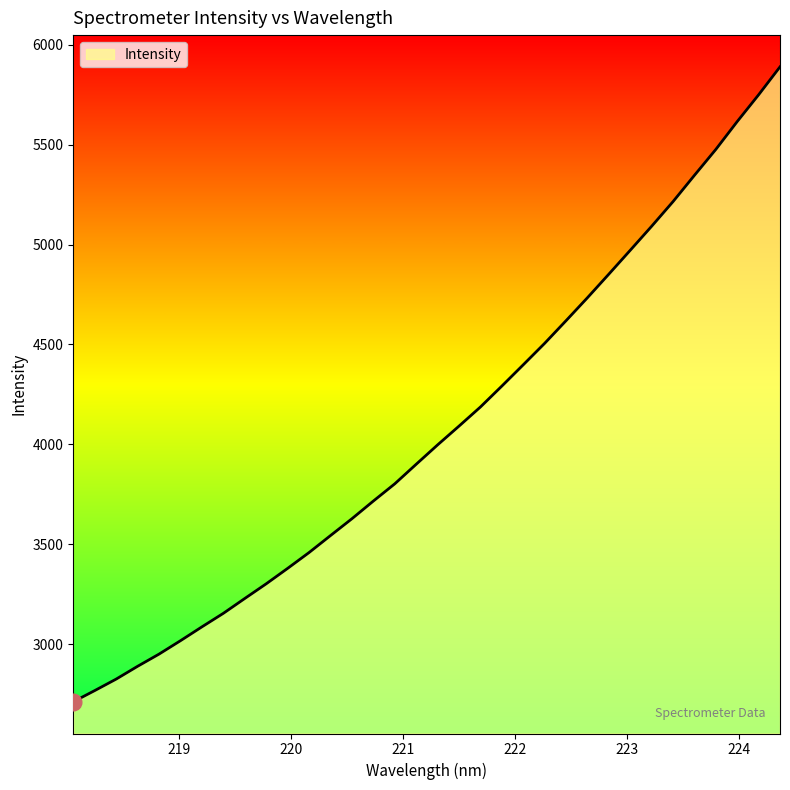

What is the minimum value shown in the chart?

2712.6